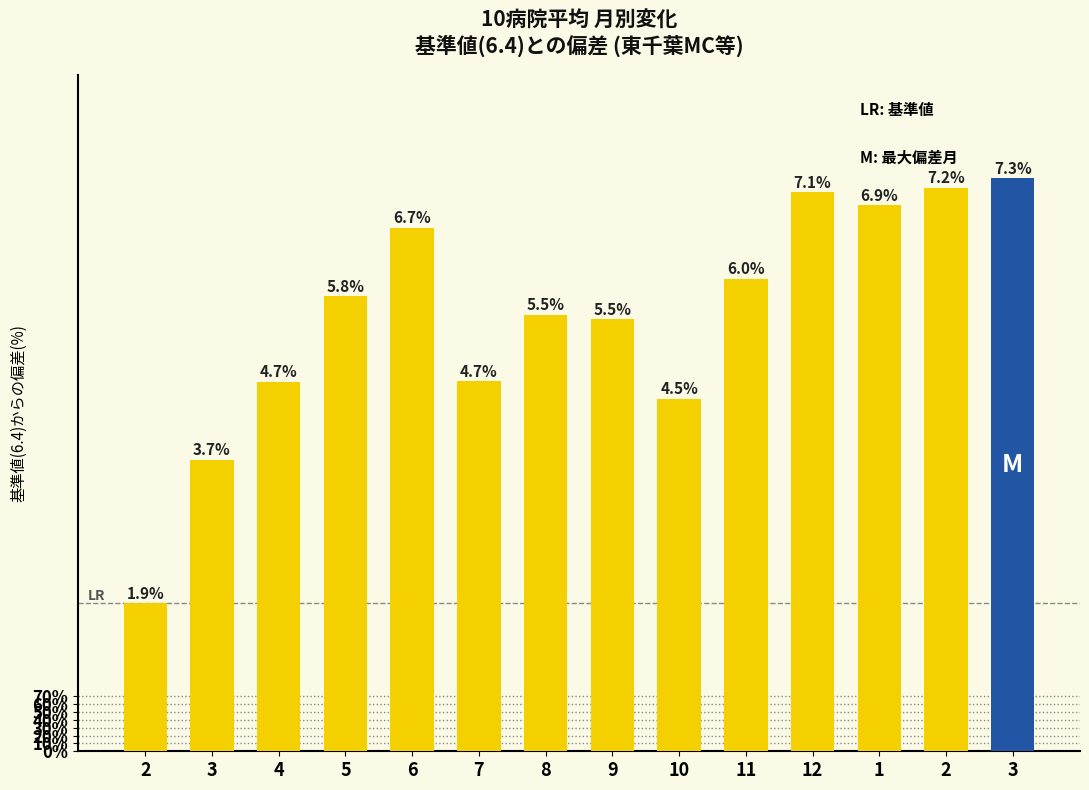

Are the bars horizontal?

No